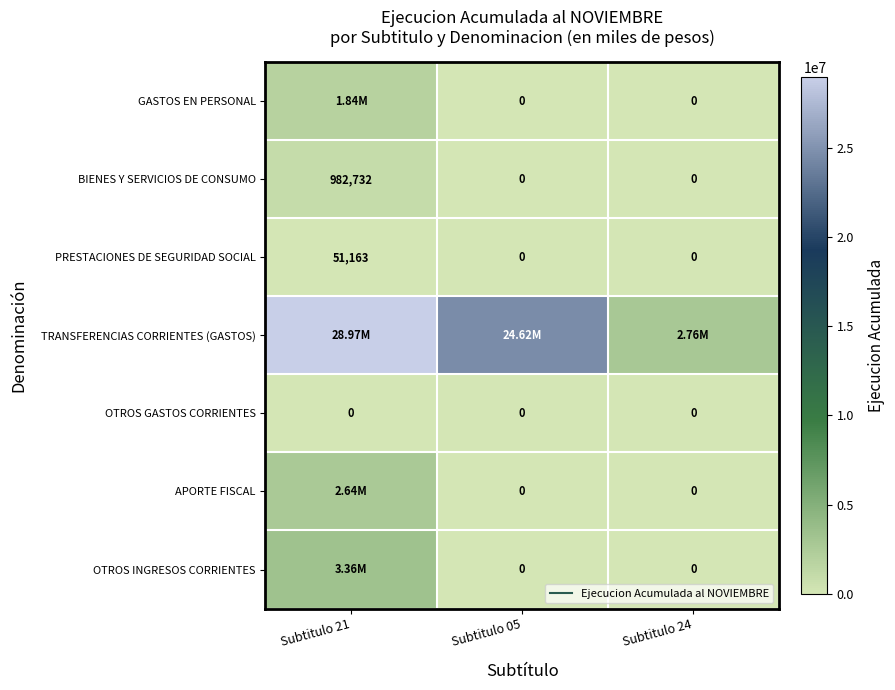

At which category is the sum across all series the highest?

Subtitulo 21